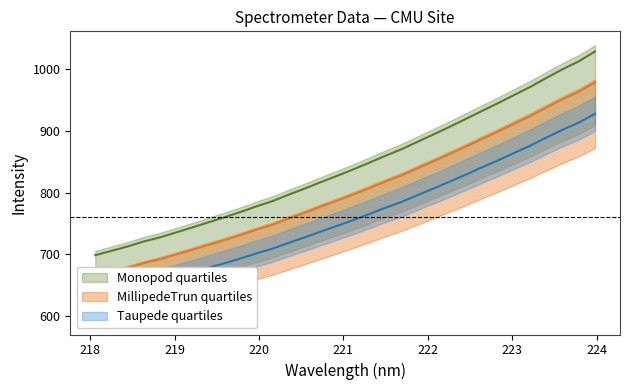

What is the label of the 29th point from the right?

220